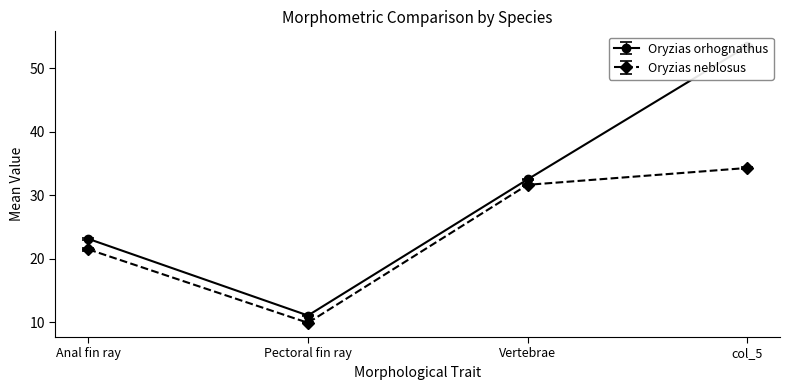

At which category is the sum across all series the highest?

col_5